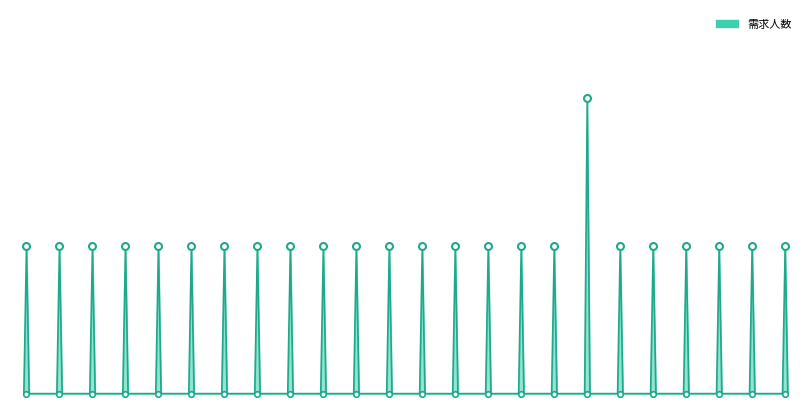

Reading left to right, what are all the values shown in this chart?

1	1	1	1	1	1	1	1	1	1	1	1	1	1	1	1	1	2	1	1	1	1	1	1